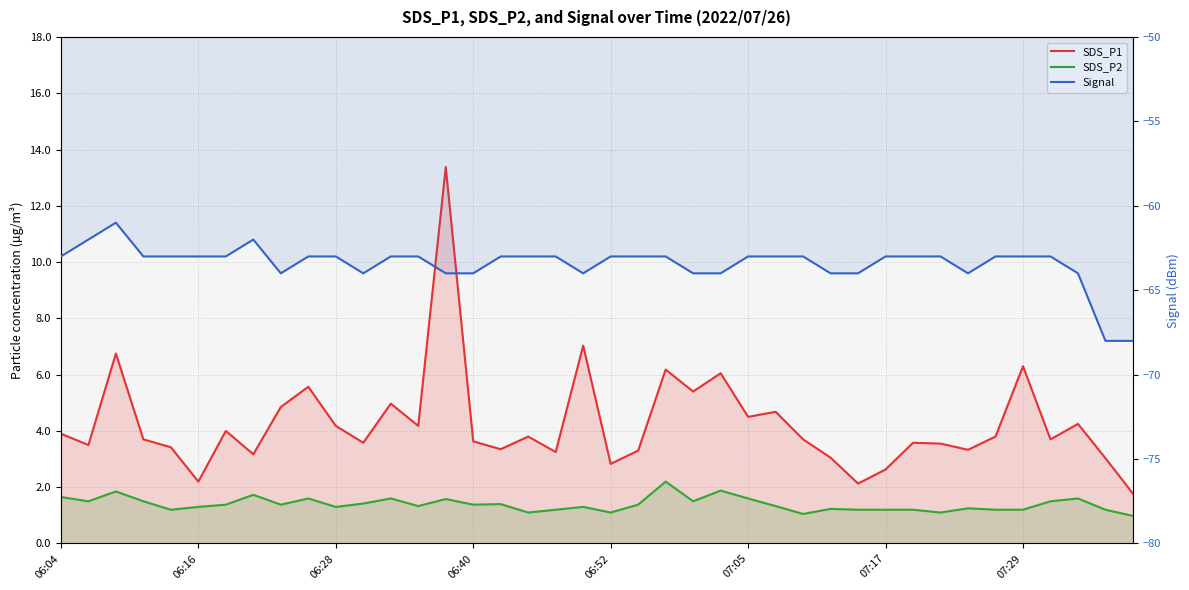

Is it true that SDS_P1 equals 4.2 at 19?

False